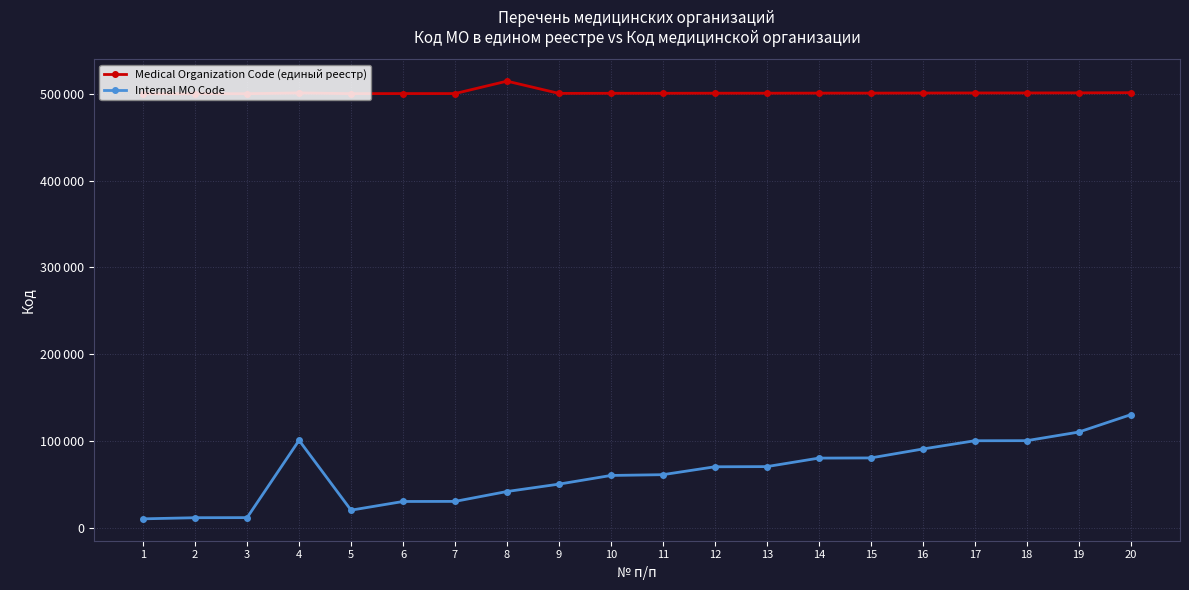

In Internal MO Code, how many points are higher than both neighbors (excluding endpoints)?

1